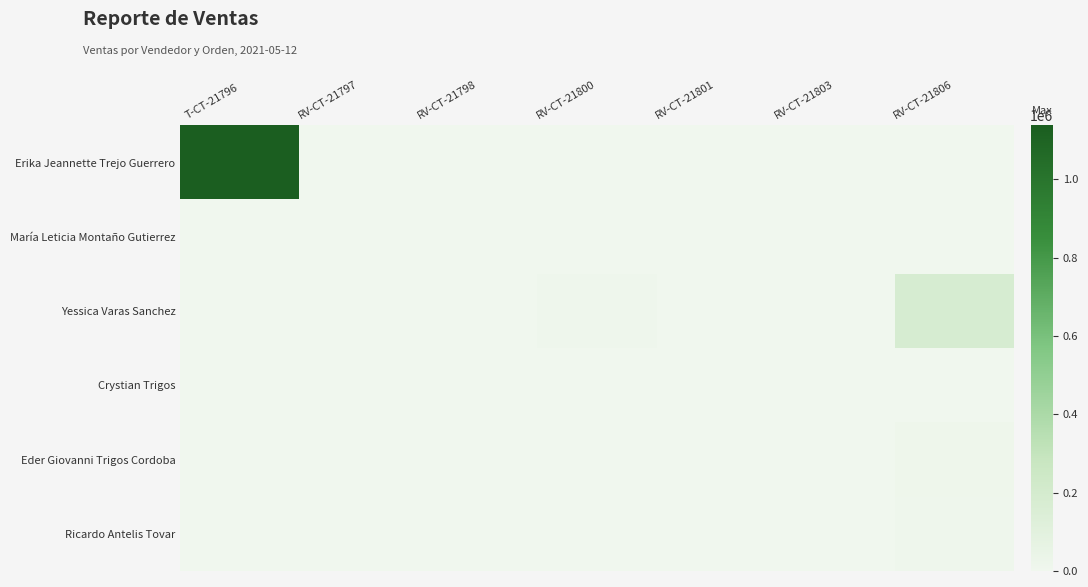

At how many categories does at least one series exceed 176374?

2